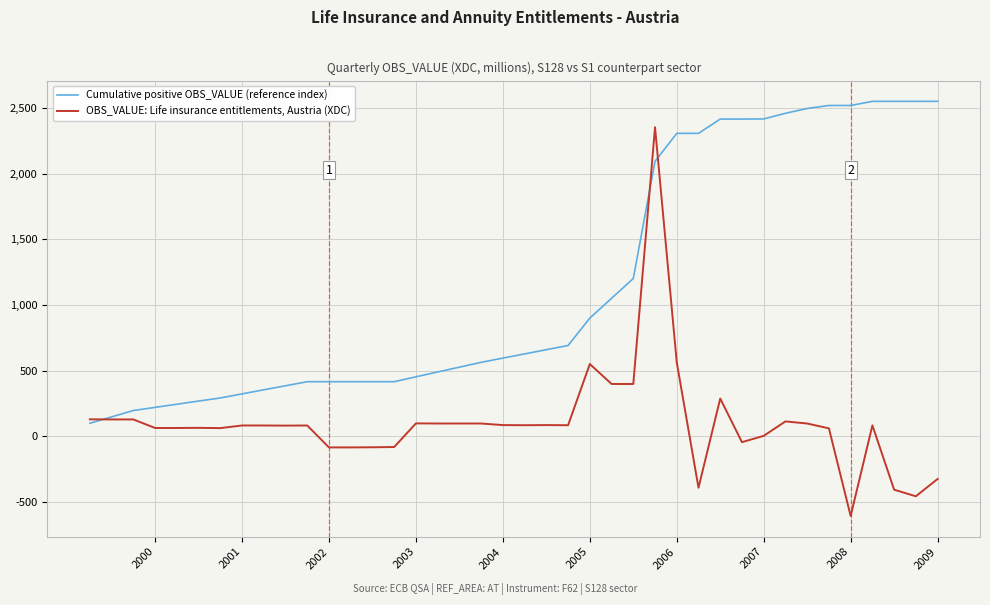

What is the greatest value displayed?

2550.0